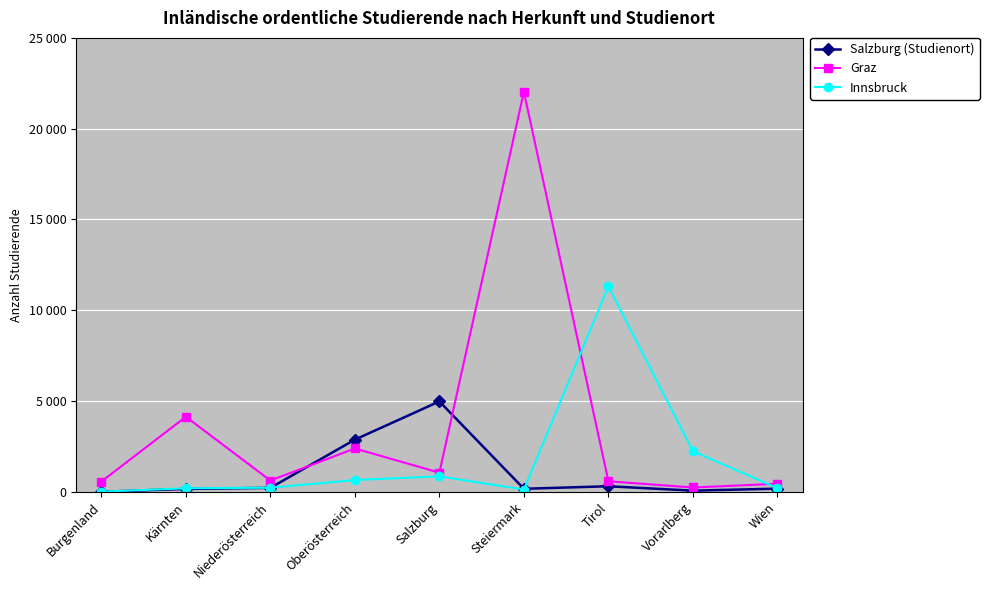

At which label does Innsbruck first exceed 229?

Oberösterreich